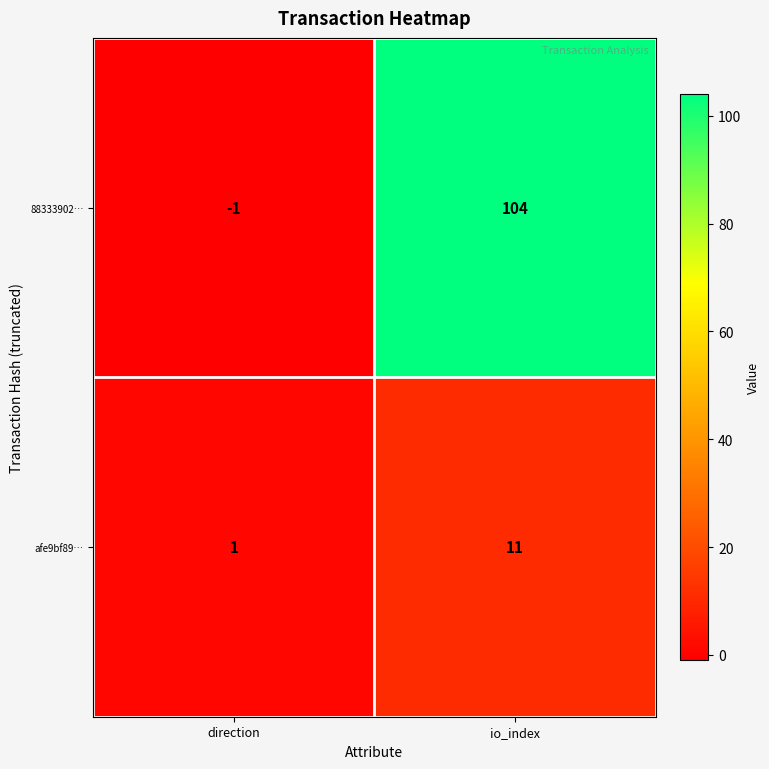

Reading left to right, extract all data points from this chart.

88333902…: direction=-1	io_index=104
afe9bf89…: direction=1	io_index=11